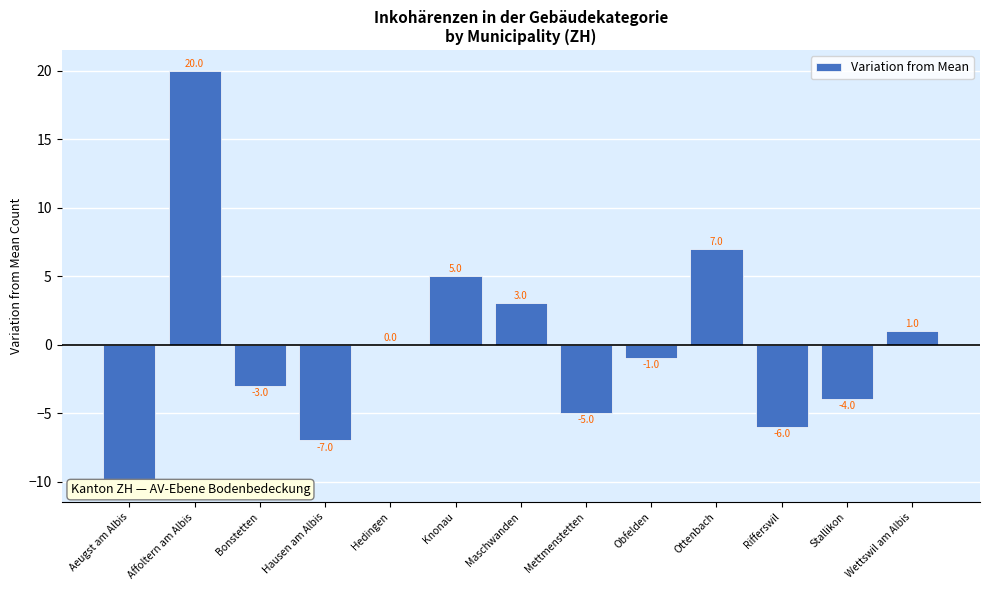

Reading left to right, extract all data points from this chart.

Aeugst am Albis=-10	Affoltern am Albis=20	Bonstetten=-3	Hausen am Albis=-7	Hedingen=0	Knonau=5	Maschwanden=3	Mettmenstetten=-5	Obfelden=-1	Ottenbach=7	Rifferswil=-6	Stallikon=-4	Wettswil am Albis=1